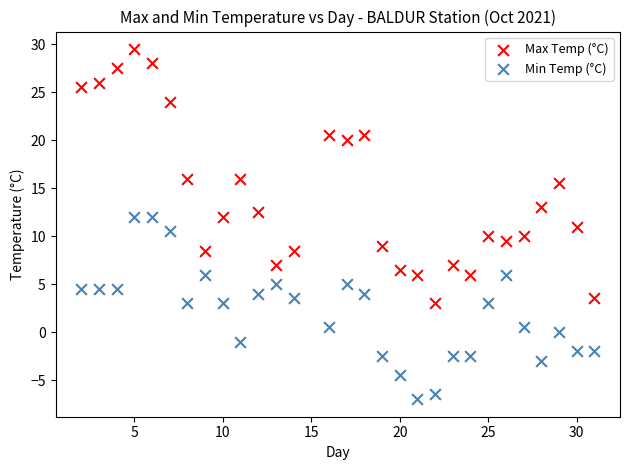

Across all data points, what is the range of X values (max minus min)?

29.0